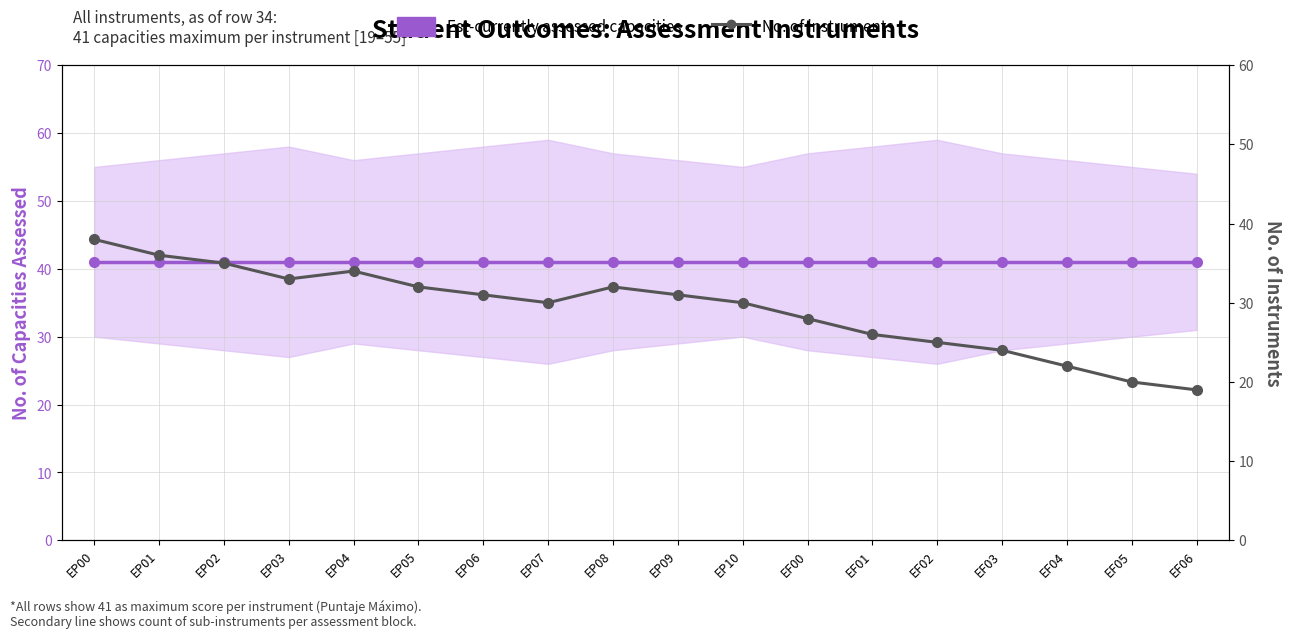

At which label does Est-currently assessed capacities reach its minimum?

EP00